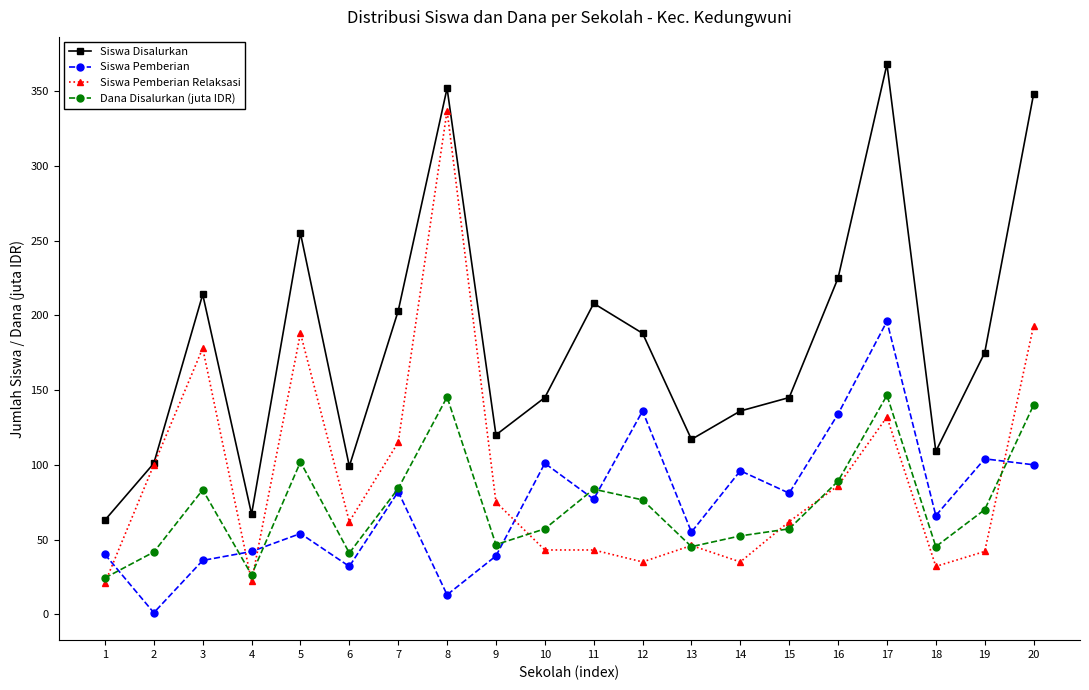

What is the lowest value of the Dana Disalurkan (juta IDR) series?

24.3